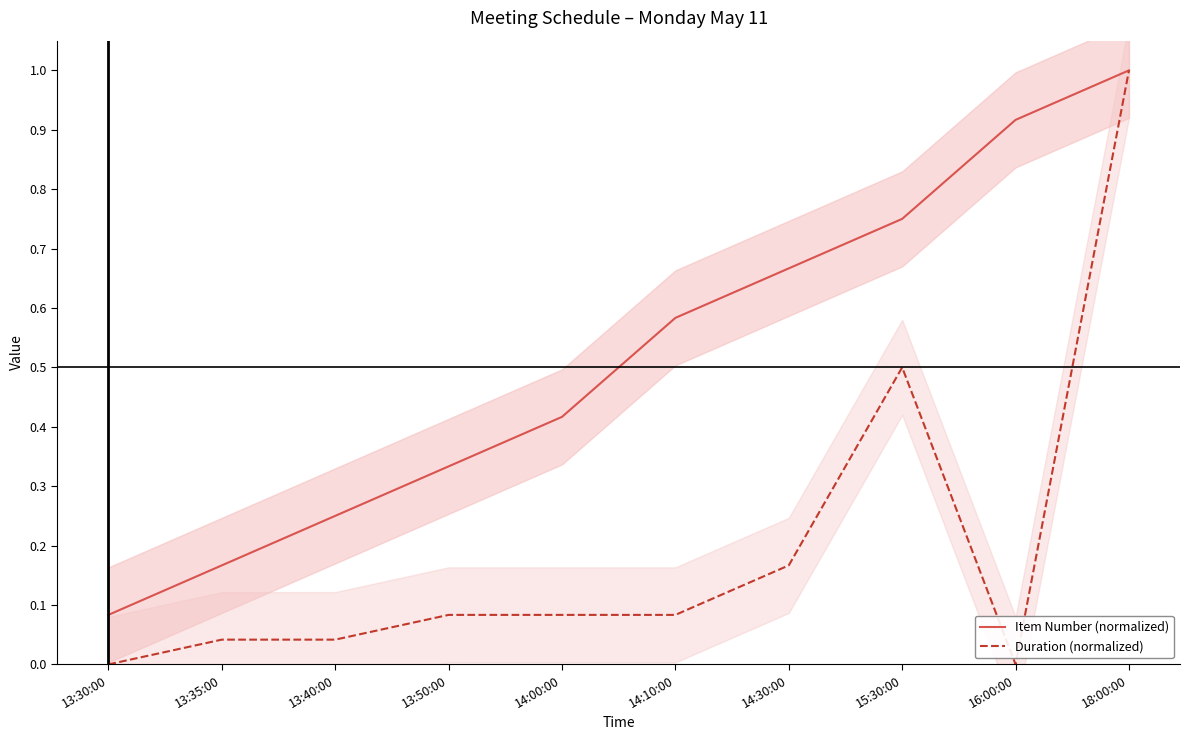

True or false: Item Number (normalized) and Duration (normalized) intersect in this chart.

False